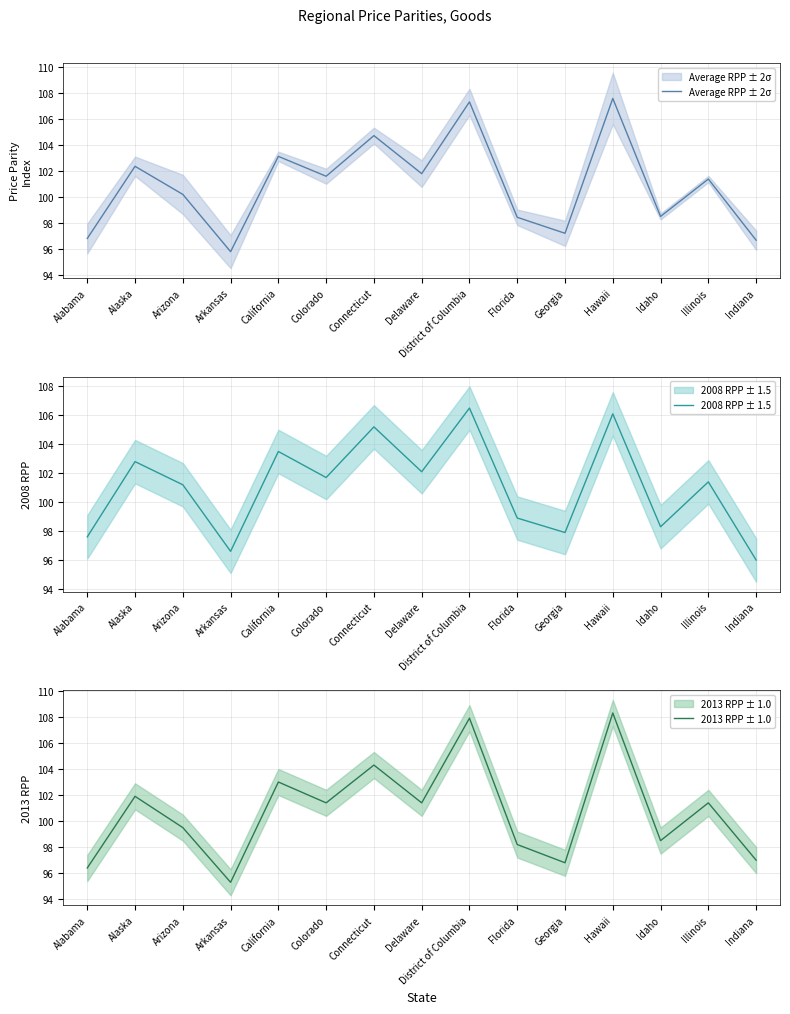

What is the label of the 10th point from the right?

Colorado